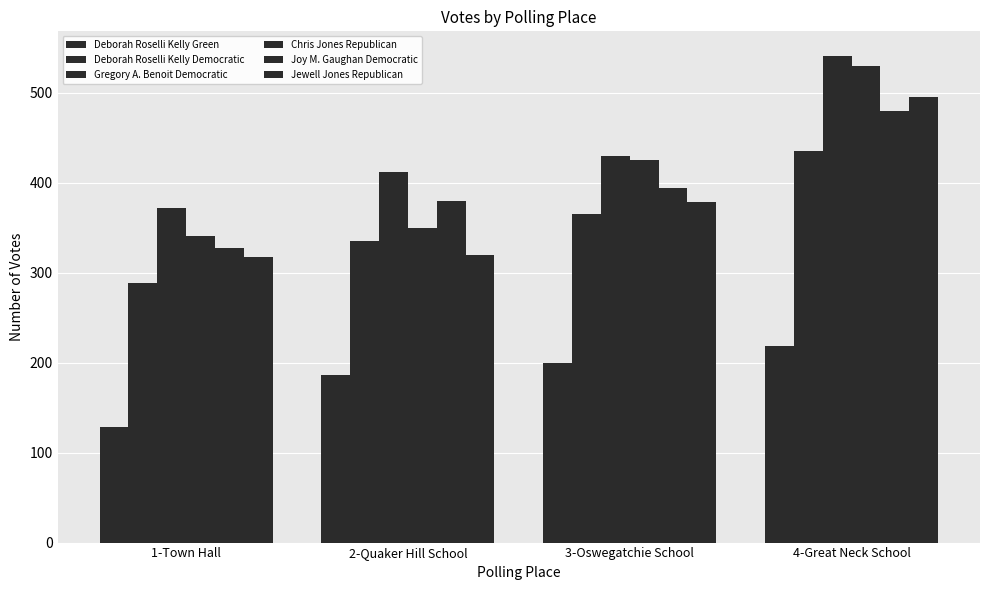

Is it true that Joy M. Gaughan Democratic equals 327 at 1-Town Hall?

True